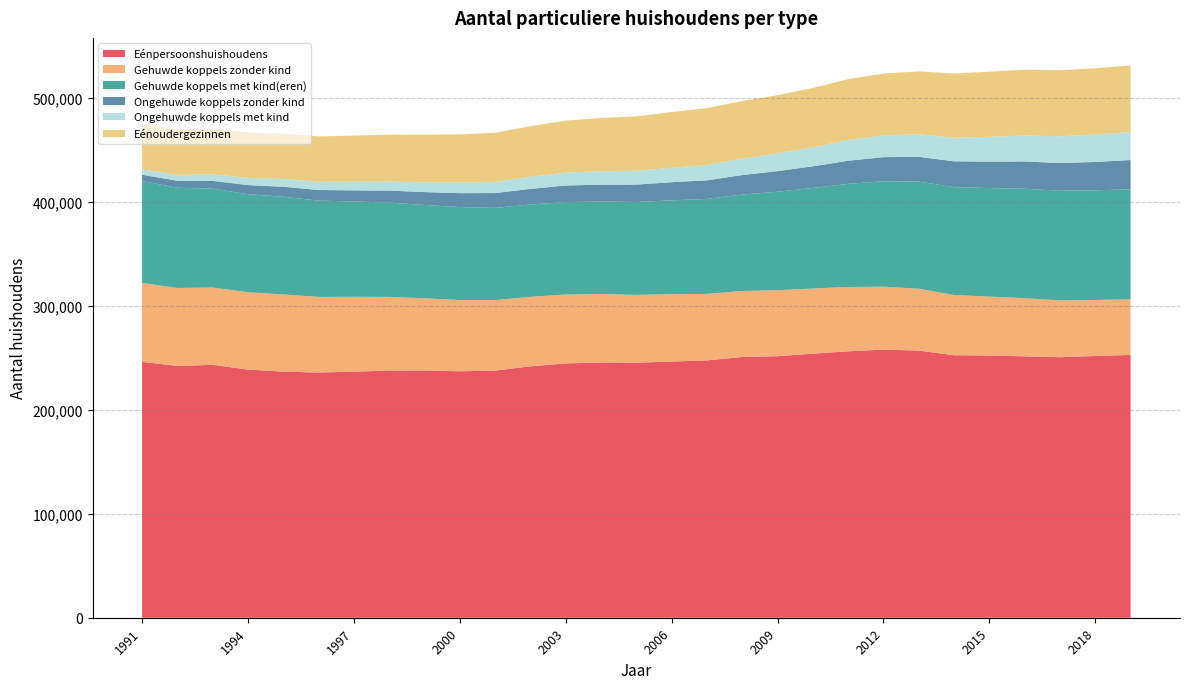

Reading right to left, extract all data points from this chart.

Eénpersoonshuishoudens: 252930	251954	250765	251574	252404	252668	257130	258055	256463	254173	251731	250976	247689	246624	245482	245662	244771	241994	237878	237212	237970	237930	236874	235983	236871	238869	243432	242368	246263
Gehuwde koppels zonder kind: 53583	53855	54656	56041	56694	58001	59587	60646	61907	62709	63515	63523	64029	64828	65300	65926	66376	66859	67903	68579	69516	70893	72071	72847	74317	74416	74417	75046	75989
Gehuwde koppels met kind(eren): 105792	105651	105577	105326	104484	103791	103098	101498	99248	96783	94792	92806	91419	90277	89409	89033	88963	88895	88727	89498	89784	90766	91718	92686	94037	94375	95132	96480	98036
Ongehuwde koppels zonder kind: 28242	27255	26637	26263	25463	24843	23850	23126	22270	20842	19836	18792	17912	17477	16706	16242	15918	15052	14247	13375	12432	11536	10700	10182	9585	8781	7484	6719	6121
Ongehuwde koppels met kind: 26868	26384	25750	25016	23805	22685	21675	20819	20030	18201	17029	15777	14759	13851	13340	12855	12358	11654	10677	10182	9370	8795	8289	7909	7498	6951	6220	5593	5095
Eénoudergezinnen: 64130	63776	63568	63328	62690	61867	60506	59616	58502	57186	56063	55418	54734	53669	52311	51306	50079	48715	47349	46395	45856	45099	44464	43668	43642	43691	43637	43537	44054